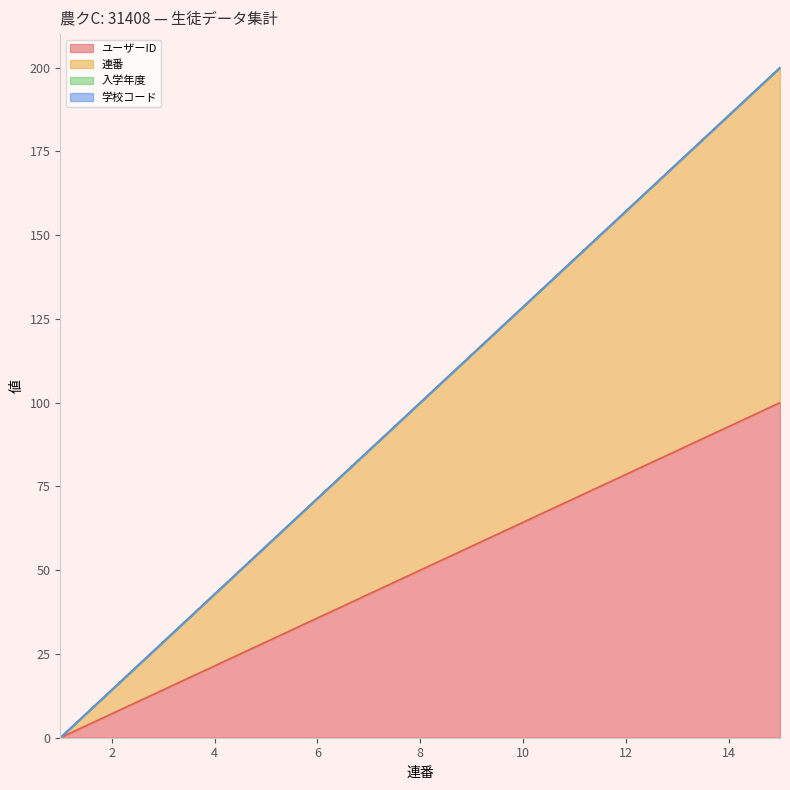

Between 7 and 11, which series saw the biggest shift?

連番